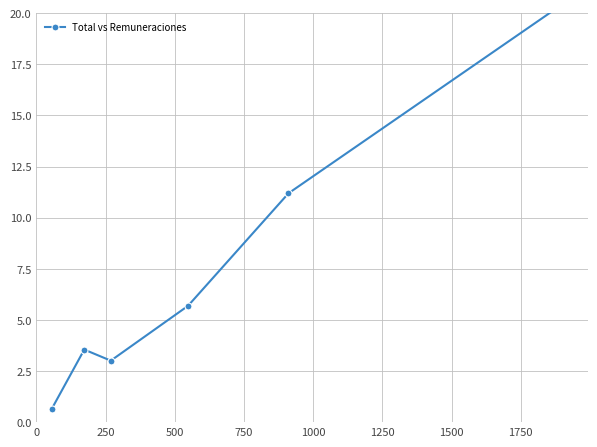

Which has a higher value, 500 or 1000?

1000